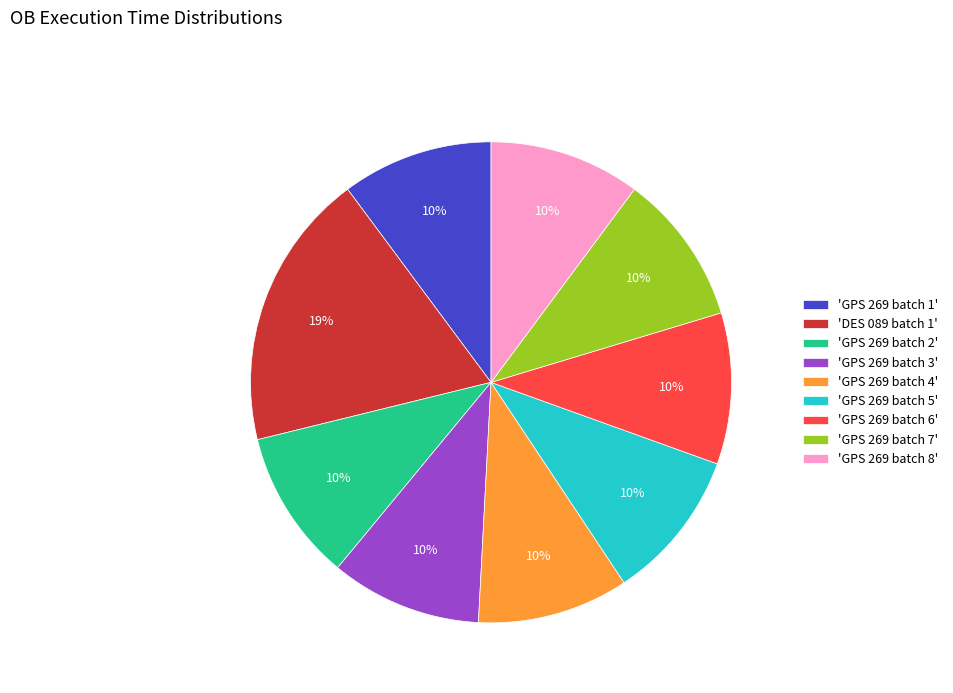

Is the sum of 'GPS 269 batch 7' and 'GPS 269 batch 2' greater than half?

No